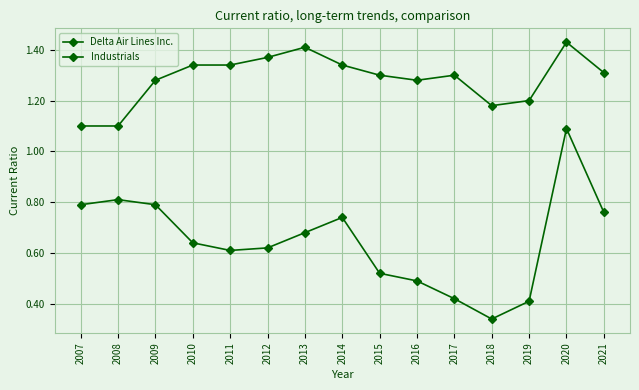

Does the chart have visible grid lines?

Yes